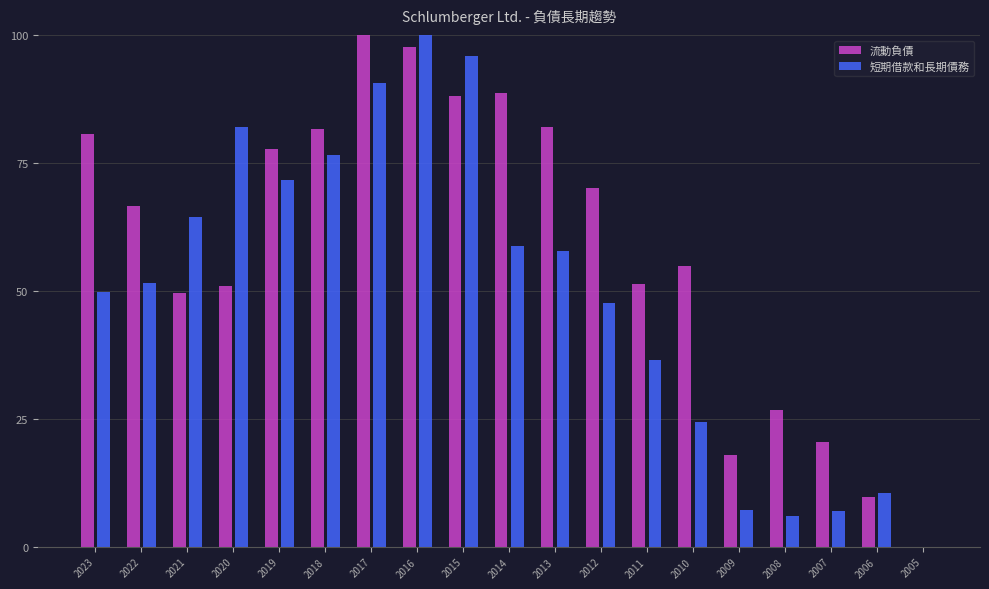

What is the sum of all 短期借款和長期債務 values?

938.1